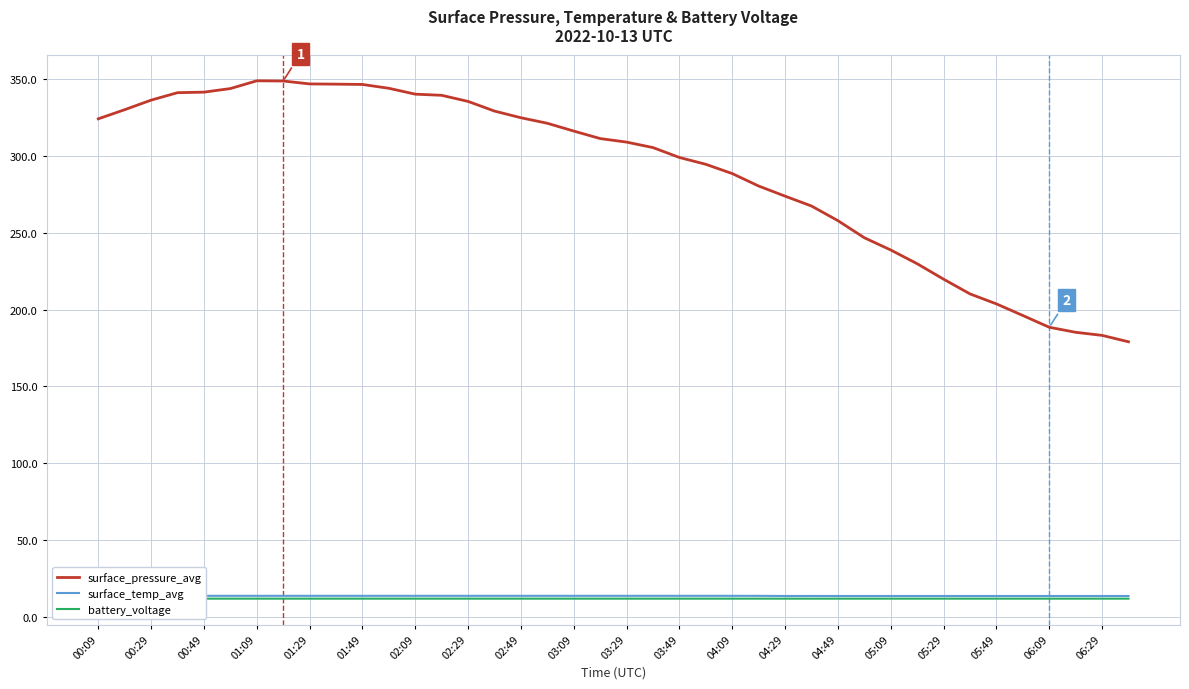

How many values in the surface_pressure_avg series exceed 311?

20